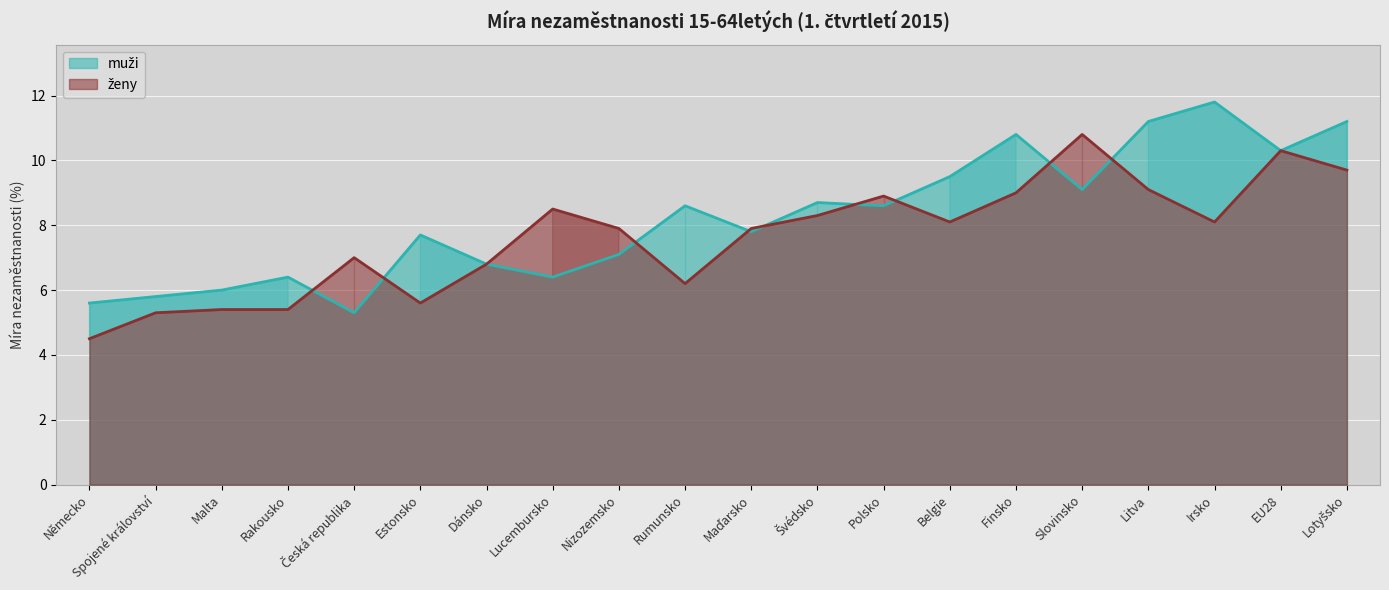

Reading left to right, list all the values displayed in this chart.

muži: Německo=5.6	Spojené království=5.8	Malta=6.0	Rakousko=6.4	Česká republika=5.3	Estonsko=7.7	Dánsko=6.8	Lucembursko=6.4	Nizozemsko=7.1	Rumunsko=8.6	Maďarsko=7.8	Švédsko=8.7	Polsko=8.6	Belgie=9.5	Finsko=10.8	Slovinsko=9.1	Litva=11.2	Irsko=11.8	EU28=10.3	Lotyšsko=11.2
ženy: Německo=4.5	Spojené království=5.3	Malta=5.4	Rakousko=5.4	Česká republika=7.0	Estonsko=5.6	Dánsko=6.8	Lucembursko=8.5	Nizozemsko=7.9	Rumunsko=6.2	Maďarsko=7.9	Švédsko=8.3	Polsko=8.9	Belgie=8.1	Finsko=9.0	Slovinsko=10.8	Litva=9.1	Irsko=8.1	EU28=10.3	Lotyšsko=9.7